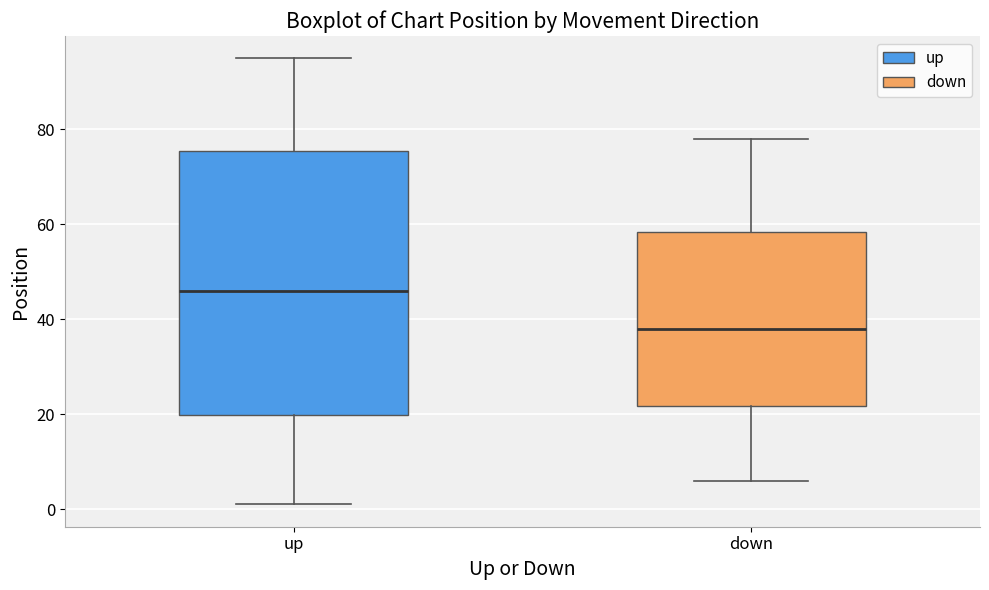

Comparing the boxes themselves (not the whiskers), which one is the tallest?

up